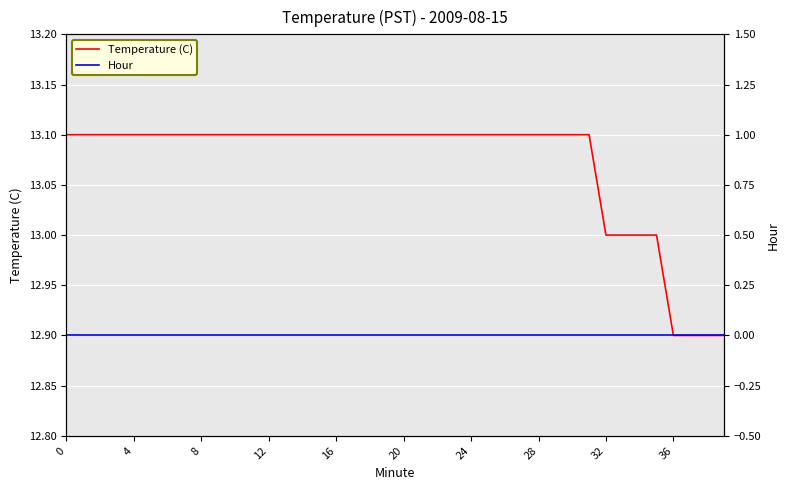

Which series has the largest total across all categories?

Temperature (C)